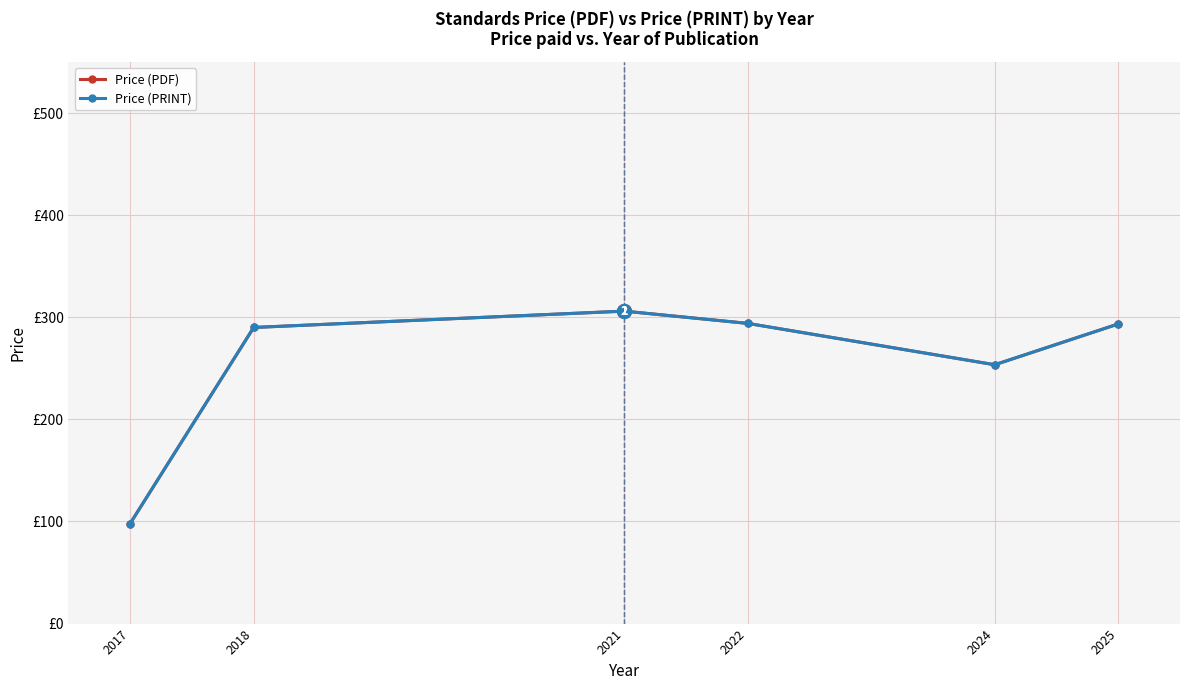

At which category does Price (PDF) reach its first local valley?

2024